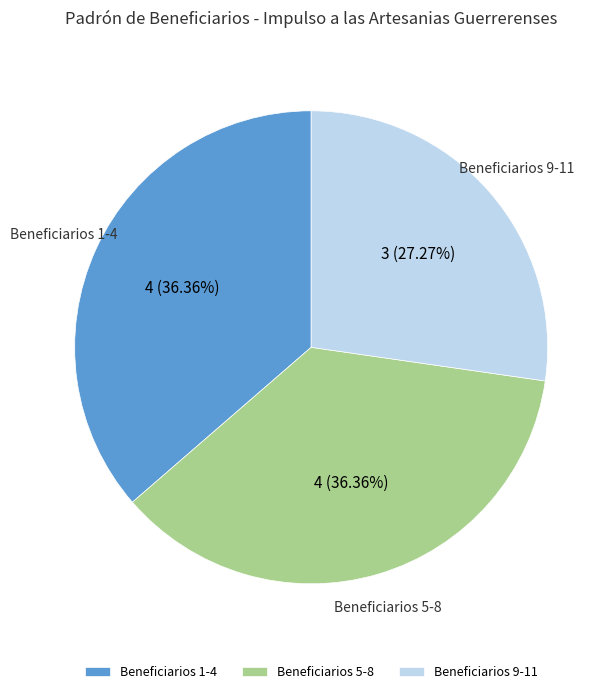

Which slice is the smallest?

Beneficiarios 9-11